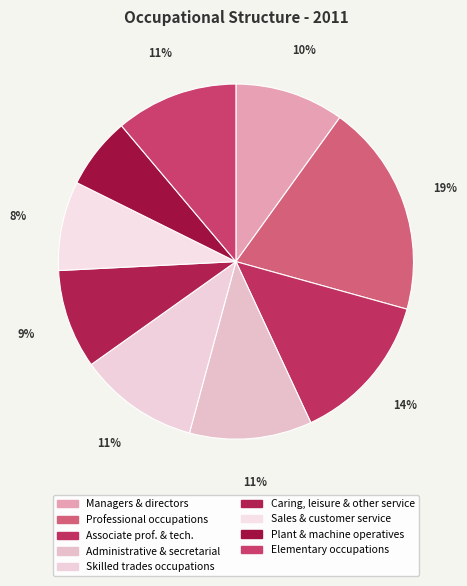

To the nearest percent, what portion does Caring, leisure & other service represent?

9%